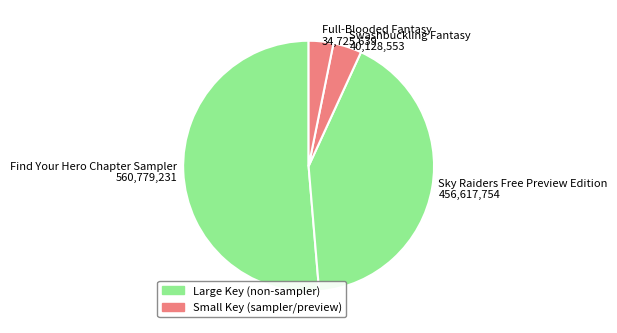

Do Swashbuckling Fantasy 40,128,553 and Full-Blooded Fantasy 34,725,639 together represent more than half of the pie?

No